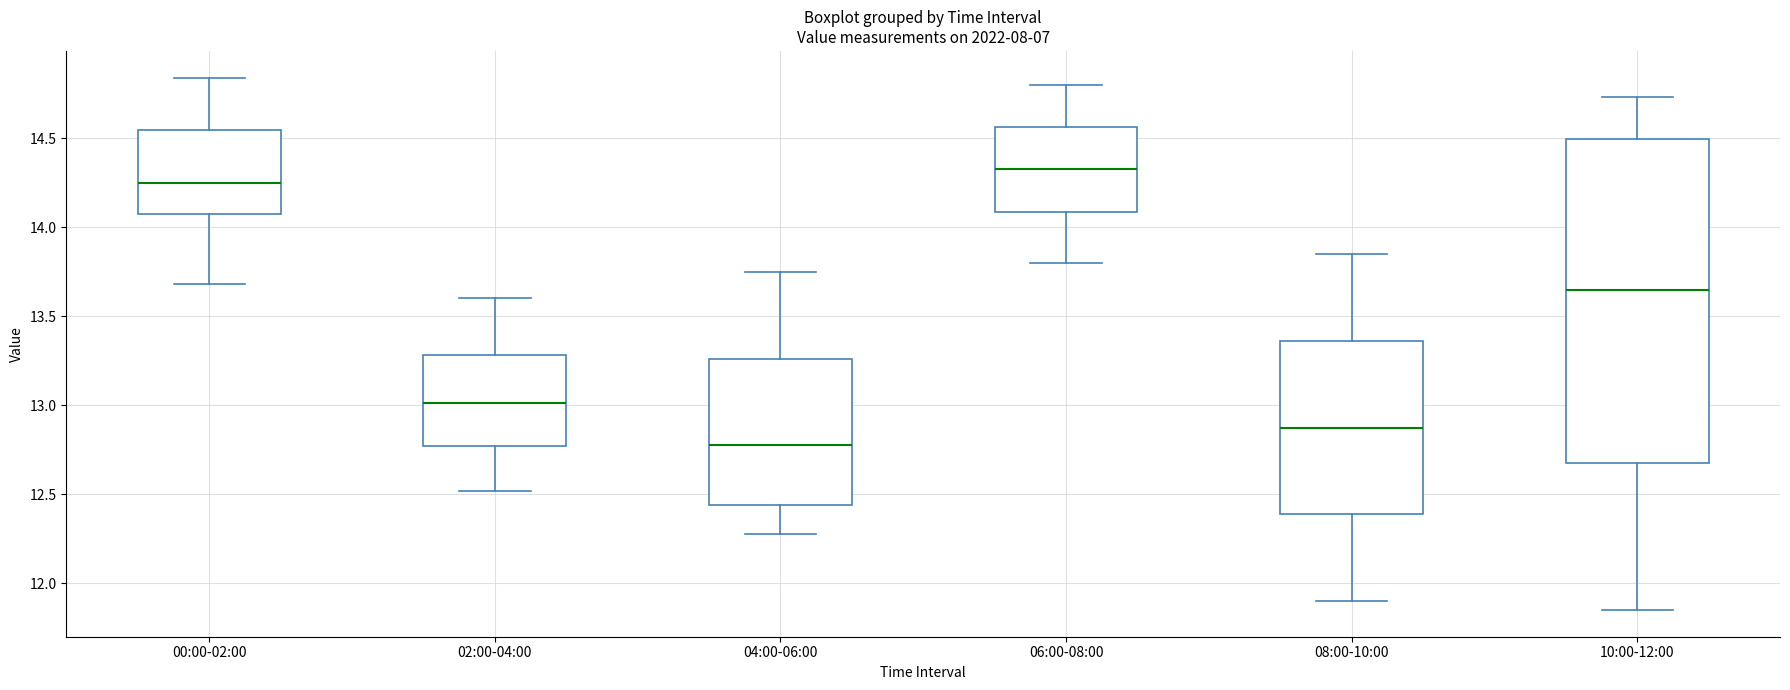

Reading left to right, read every box against the y-axis: the position of its median line, the range the box covers, and the ends of its whiskers. The values are not printed on the chart, so give them approximately, as read against the axis.

00:00-02:00: median 14.25, box 14.10 to 14.55, whiskers 13.70 to 14.85
02:00-04:00: median 13.00, box 12.75 to 13.30, whiskers 12.50 to 13.60
04:00-06:00: median 12.80, box 12.45 to 13.25, whiskers 12.30 to 13.75
06:00-08:00: median 14.35, box 14.10 to 14.55, whiskers 13.80 to 14.80
08:00-10:00: median 12.90, box 12.40 to 13.35, whiskers 11.90 to 13.85
10:00-12:00: median 13.65, box 12.70 to 14.50, whiskers 11.85 to 14.75